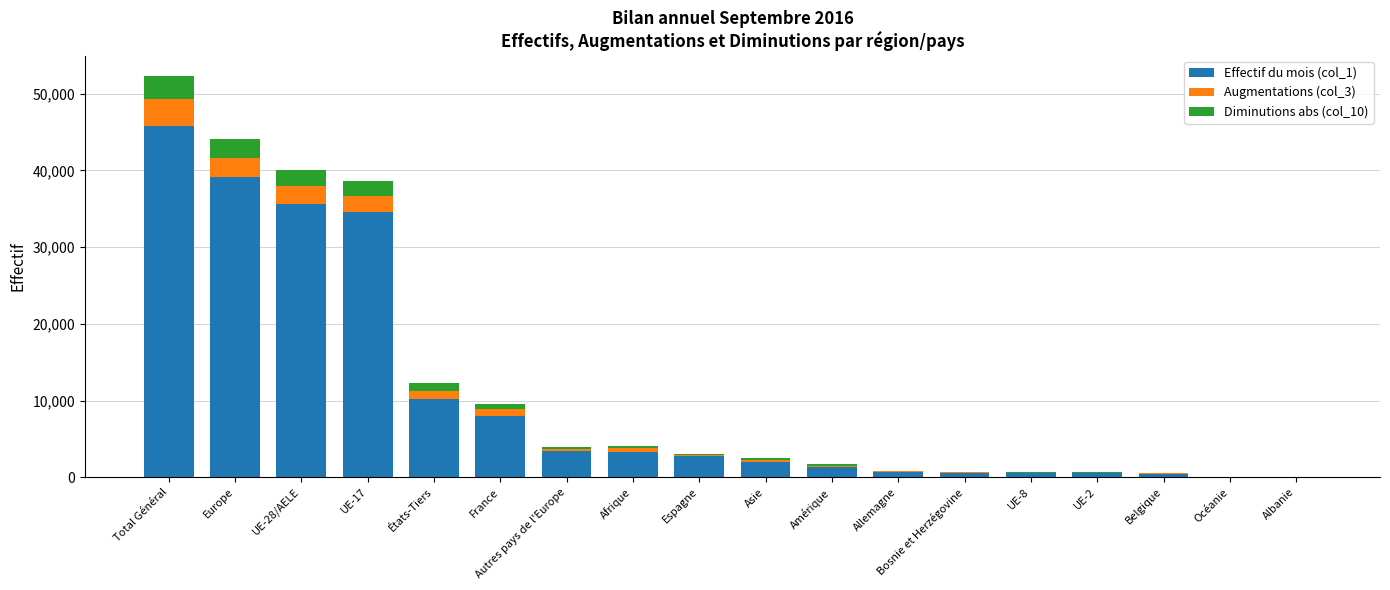

The value of Effectif du mois (col_1) at Total Général is 16970. True or false?

False